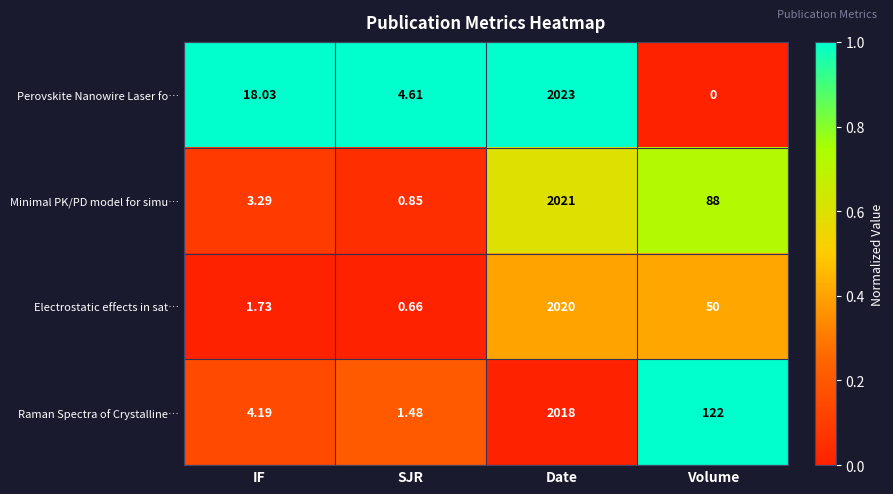

Which series has the largest range (max minus min)?

Perovskite Nanowire Laser fo…